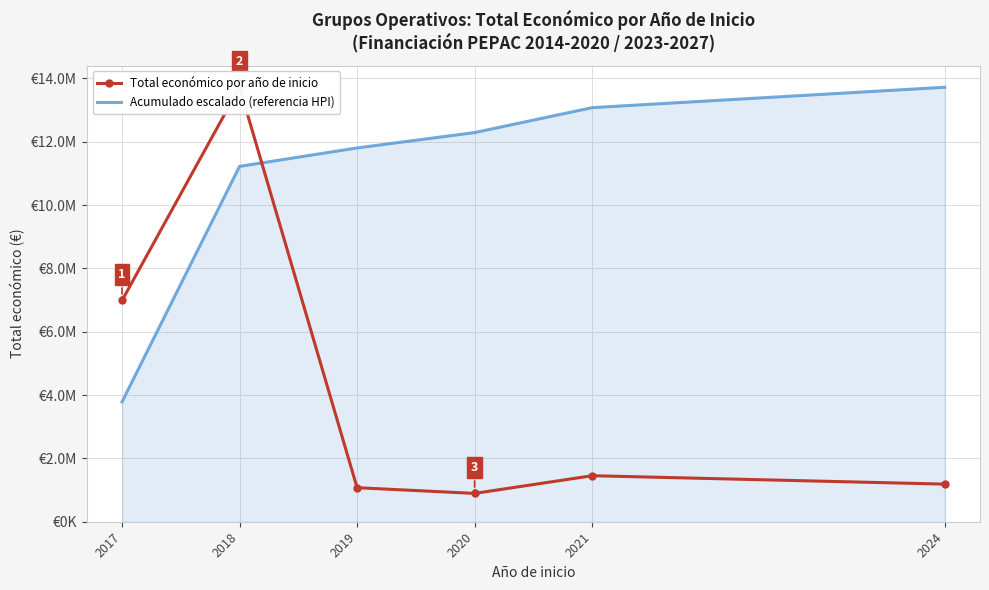

Which category has the highest value in the Acumulado escalado (referencia HPI) series?

2024